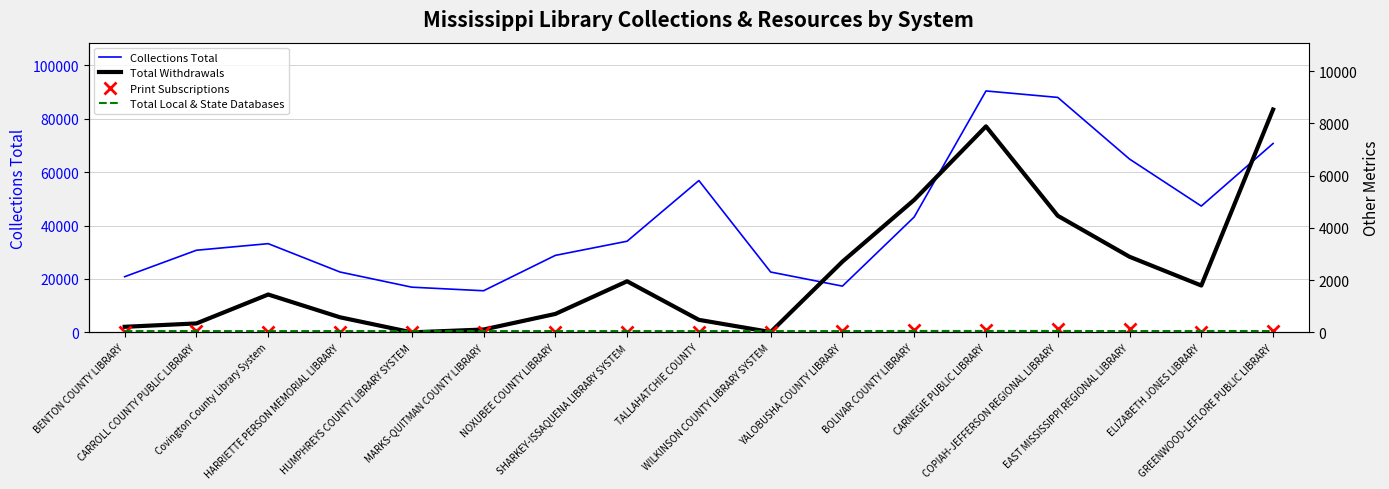

Which series has the largest total across all categories?

Collections Total